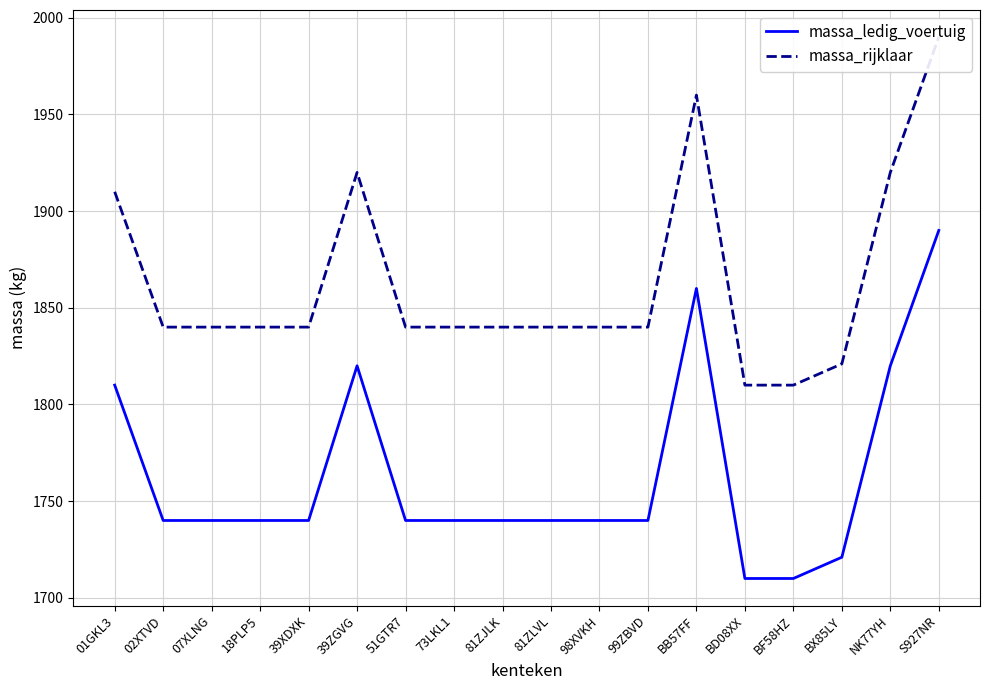

How many values in the massa_rijklaar series are below 1840?

3